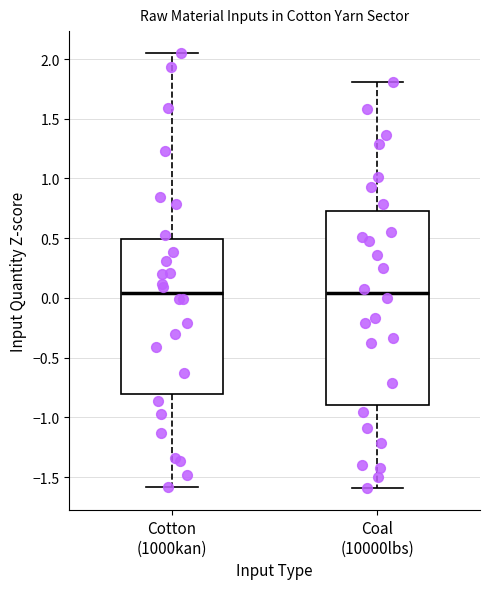

Where does the median line of the box for Coal (10000lbs) sit on the y-axis? The values are not printed on the chart, so give them approximately, as read against the axis.

0.05